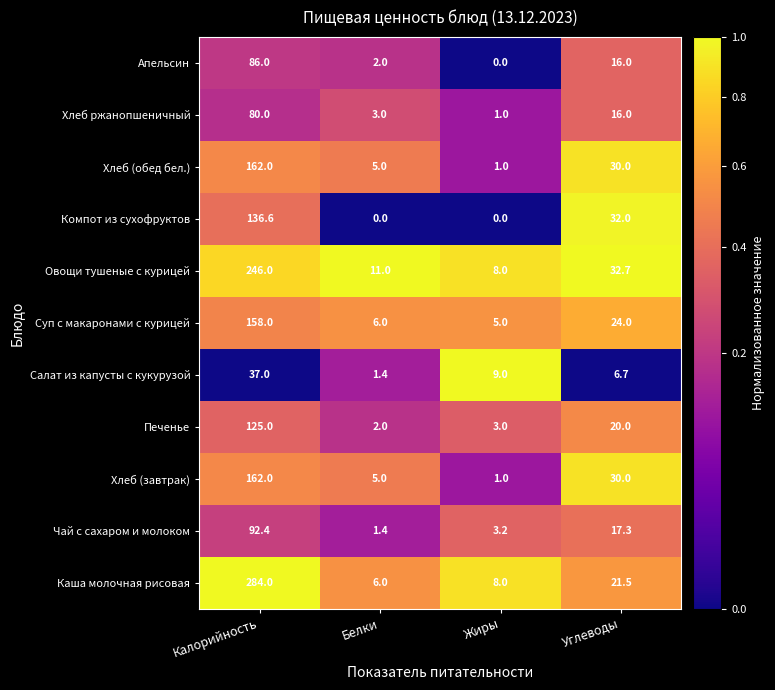

True or false: Хлеб (обед бел.) has a value of 11.0 at Углеводы.

False